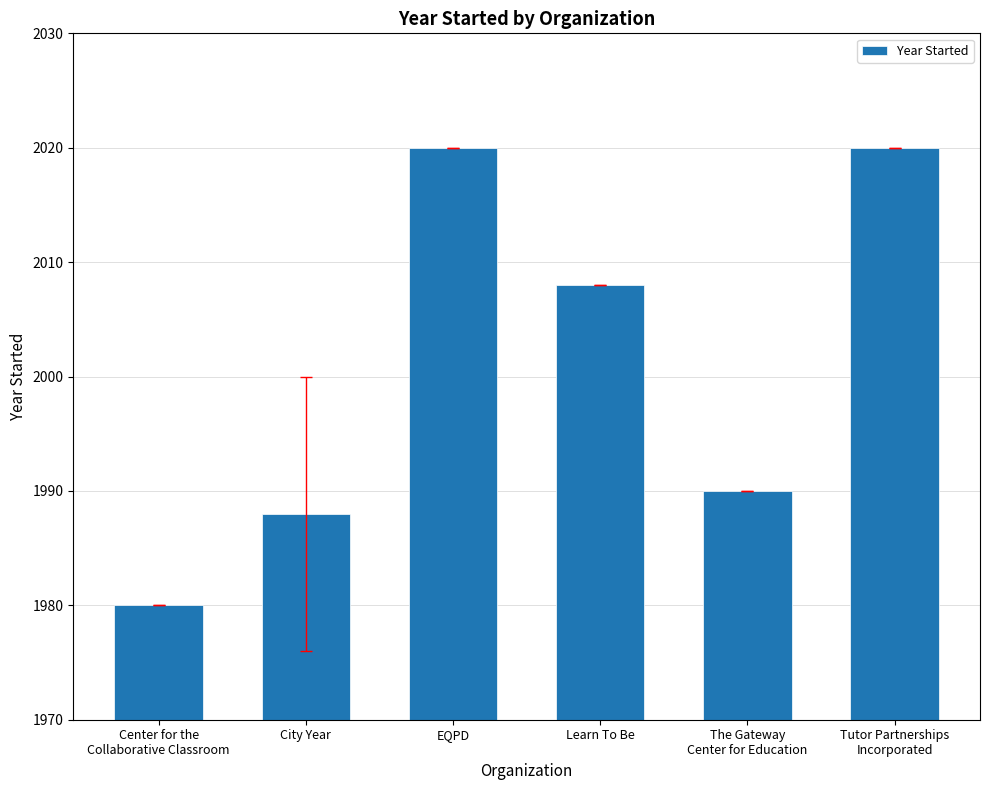

Count the number of categories in the chart.

6